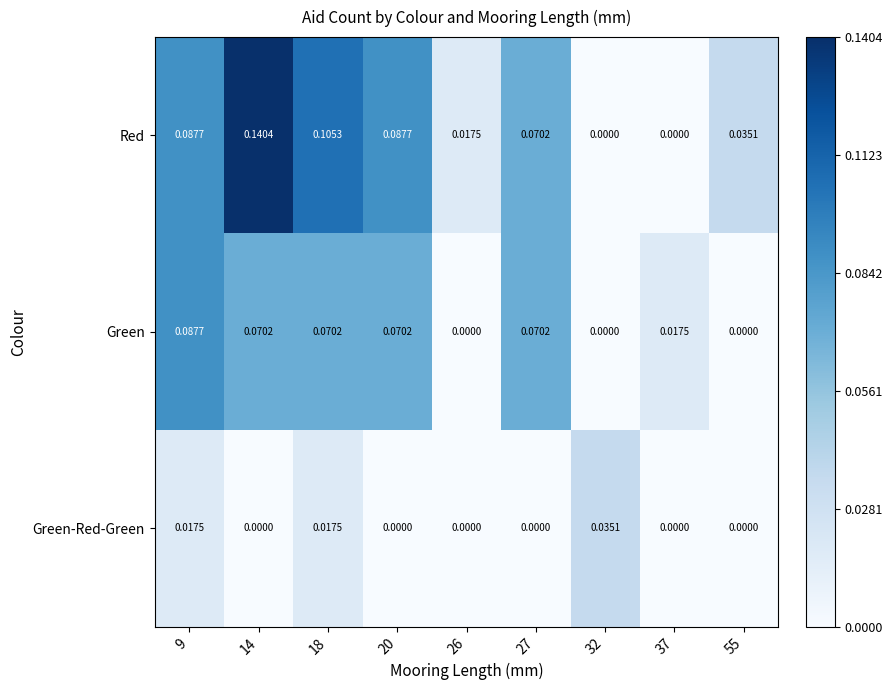

Rank the series by their maximum value, from highest to lowest.

Red, Green, Green-Red-Green